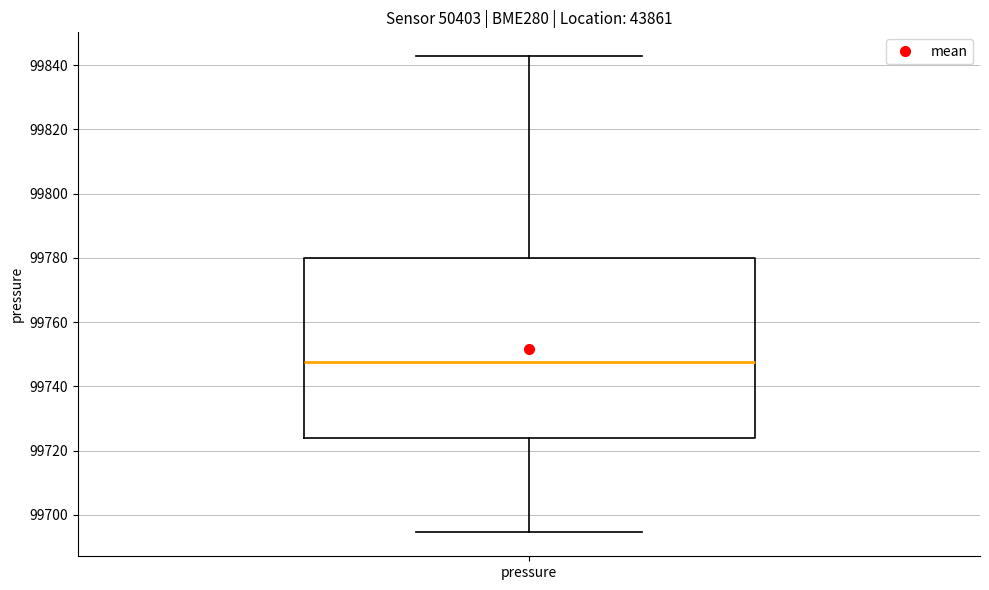

Read this box plot against the y-axis: the position of the median line, the range covered by the box, and the ends of both whiskers. The values are not printed on the chart, so give them approximately, as read against the axis.

median 99748, box 99724 to 99780, whiskers 99694 to 99842